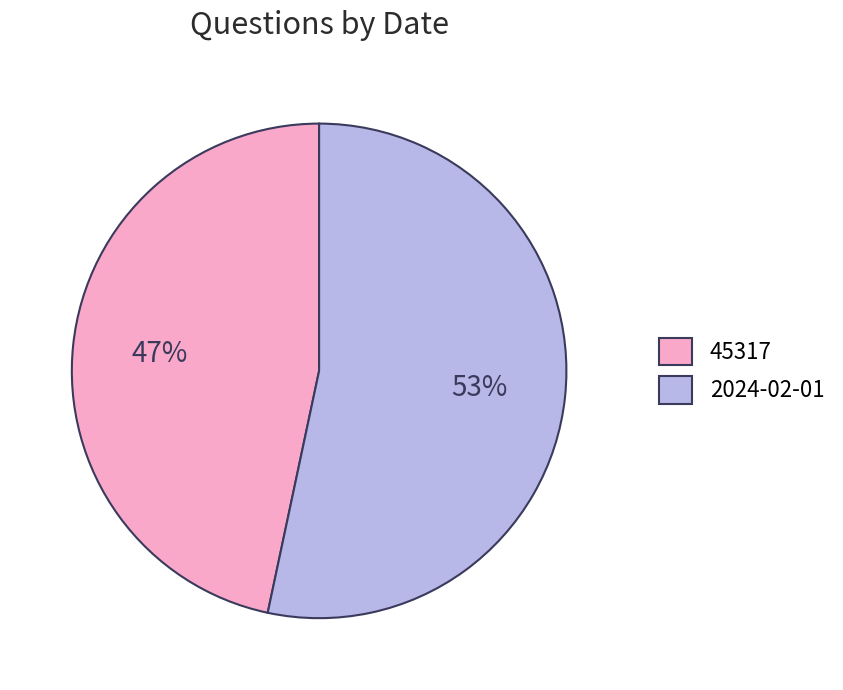

Rank the categories by value from highest to lowest.

2024-02-01, 45317